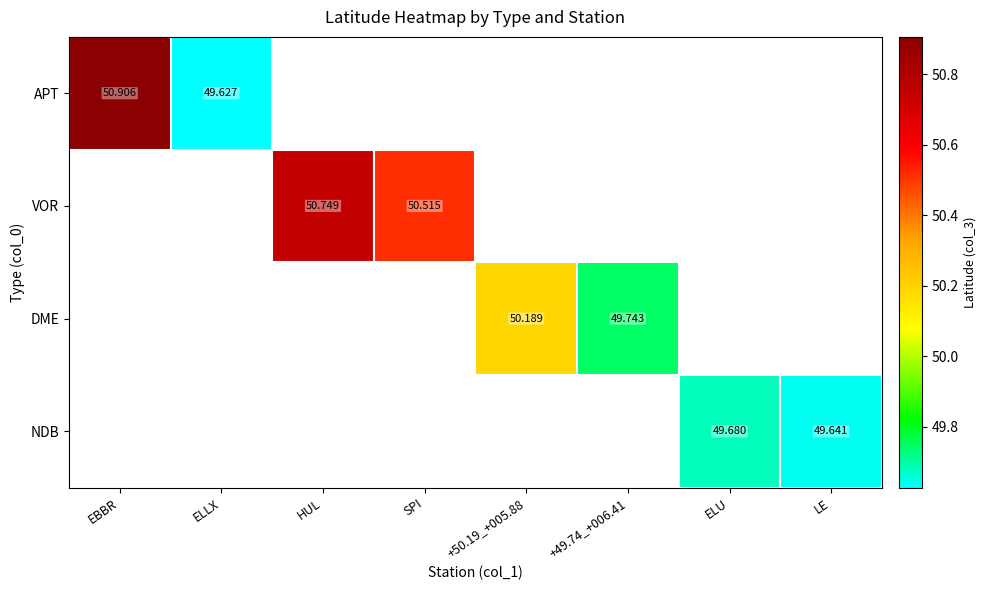

Count the number of data series in this chart.

4